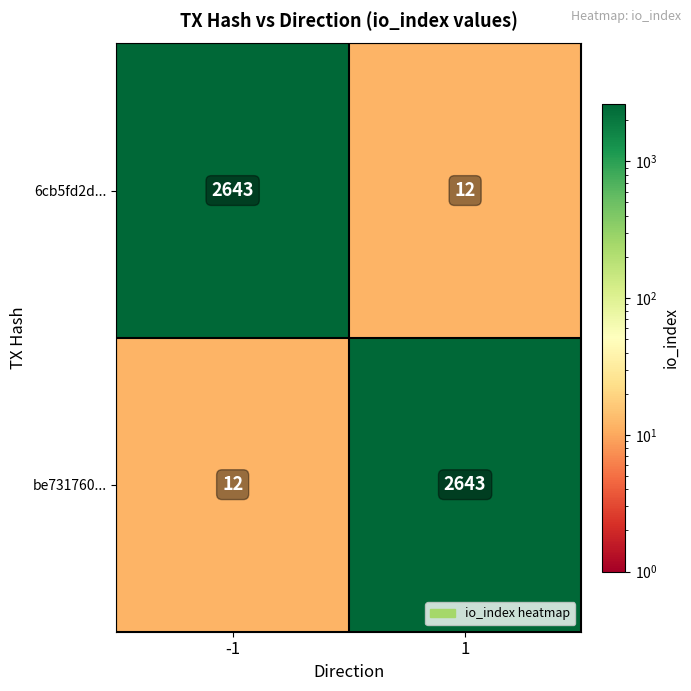

Is the value of be731760... at 1 greater than the value of 6cb5fd2d... at 1?

Yes